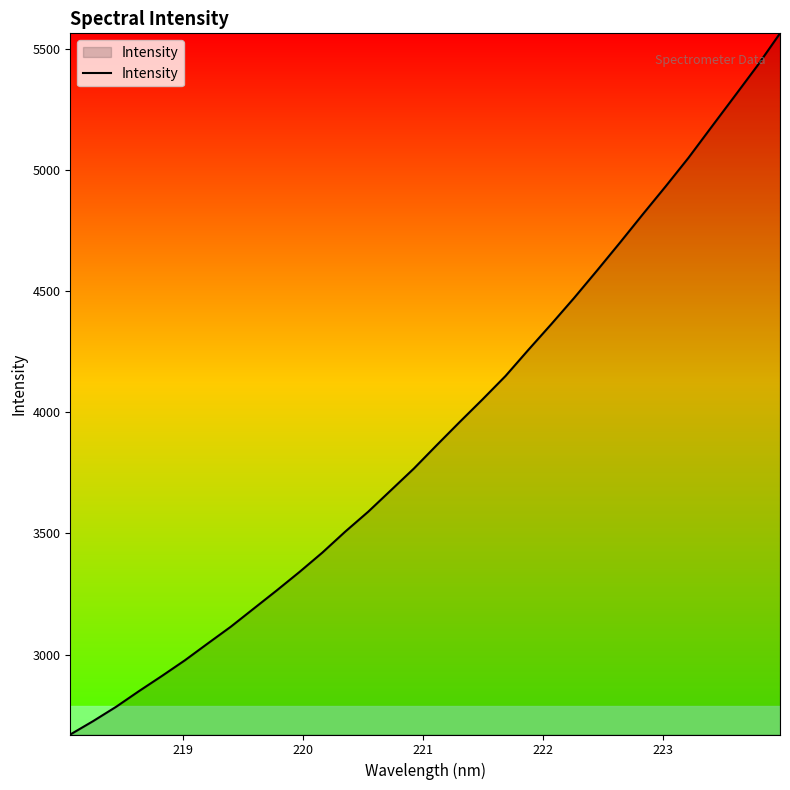

What is the difference between the maximum and minimum values?

2895.3